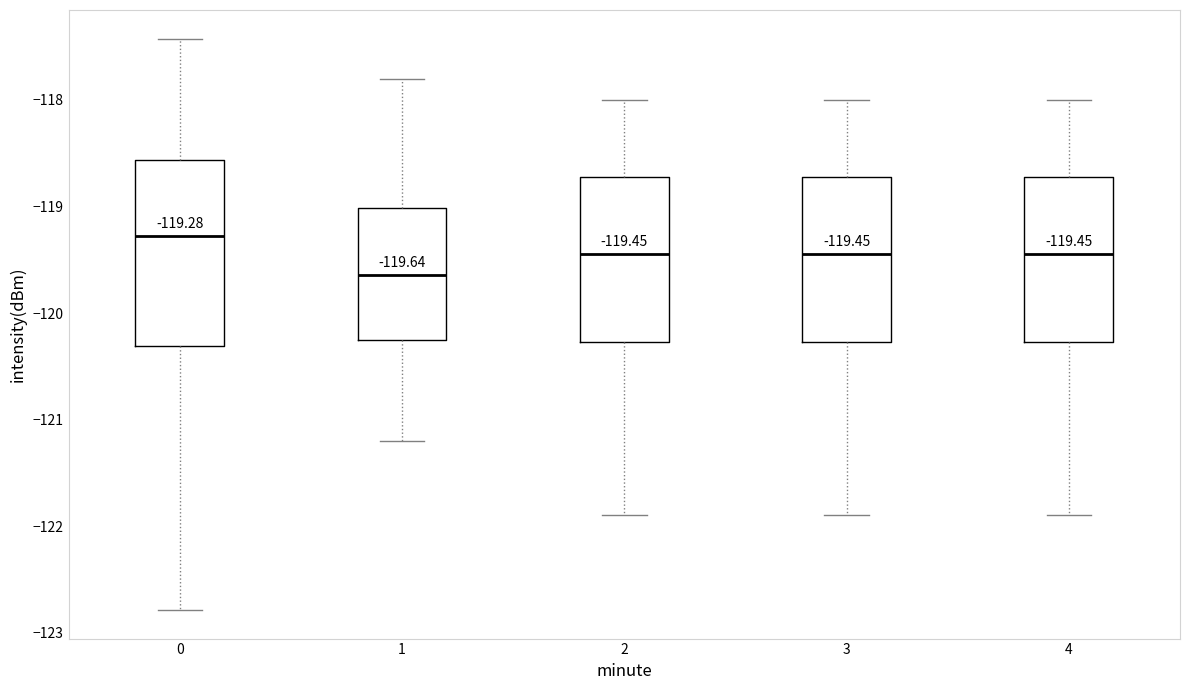

Which box is the tallest, from its lower edge to its upper edge?

0